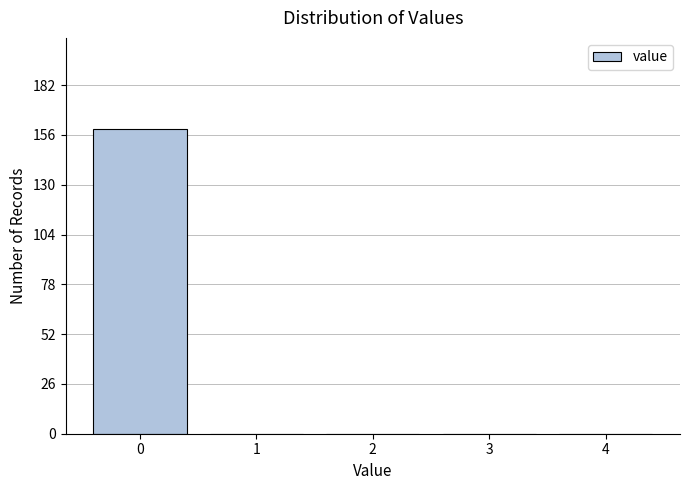

Reading left to right, what are all the values shown in this chart?

0=159	1=0	2=0	3=0	4=0